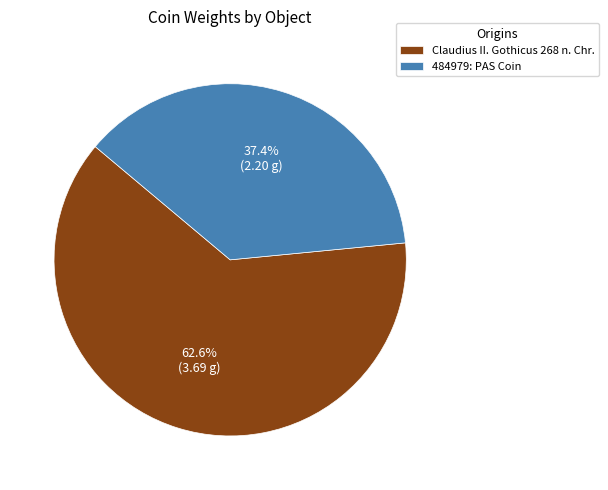

Count the number of slices in the pie.

2